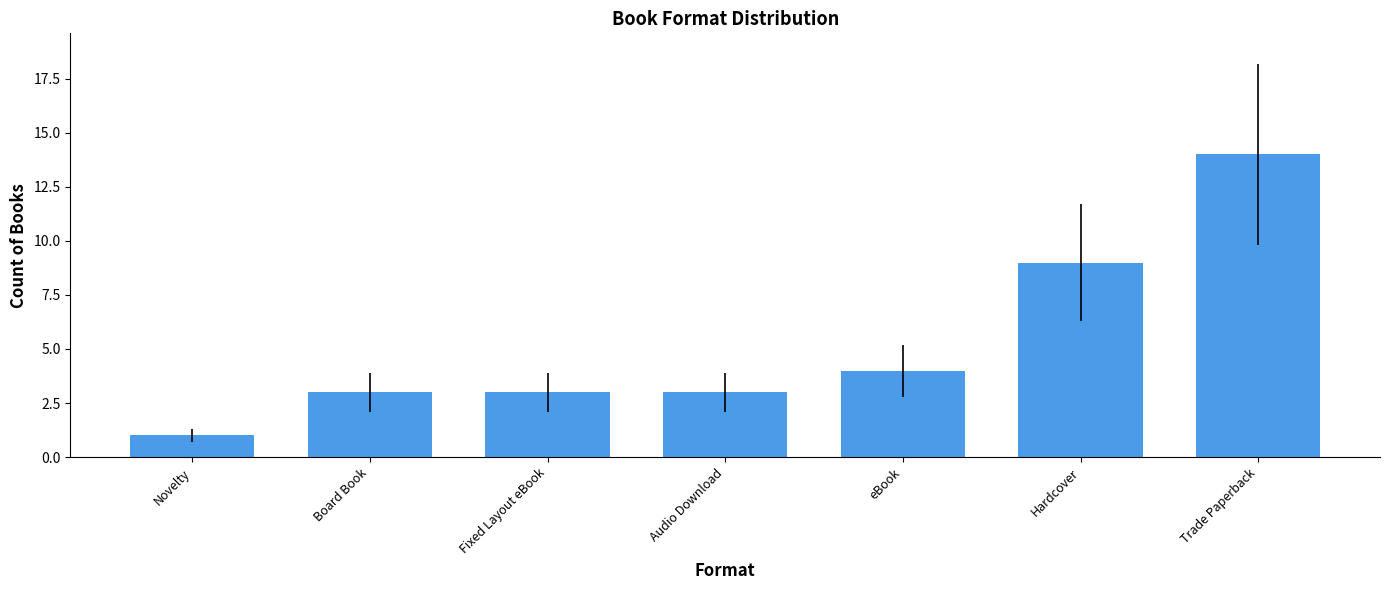

The value at Novelty is 1. True or false?

True